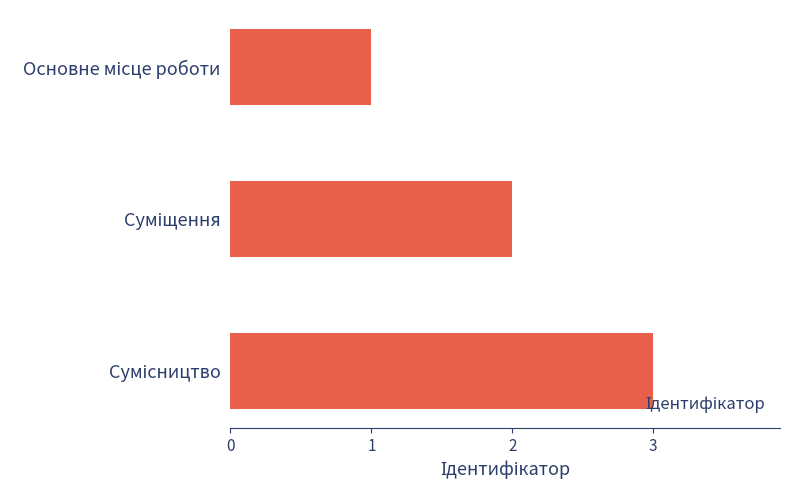

Count the values in the range 1 to 3.

3